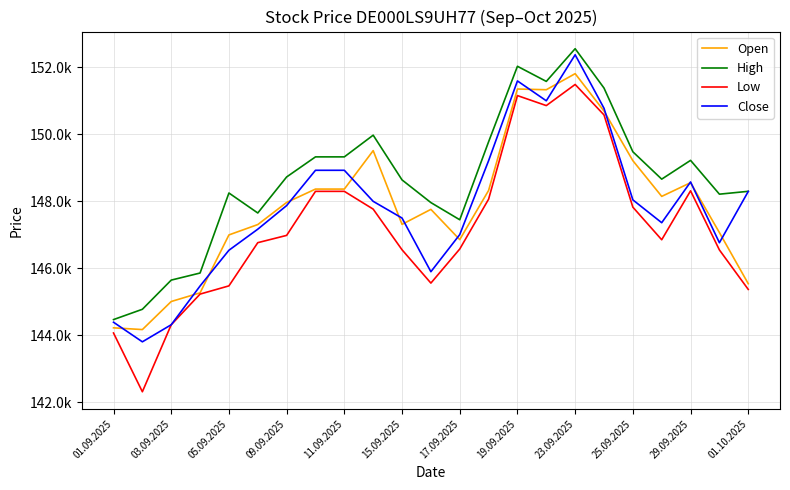

Is this an area chart (filled region under the line)?

No